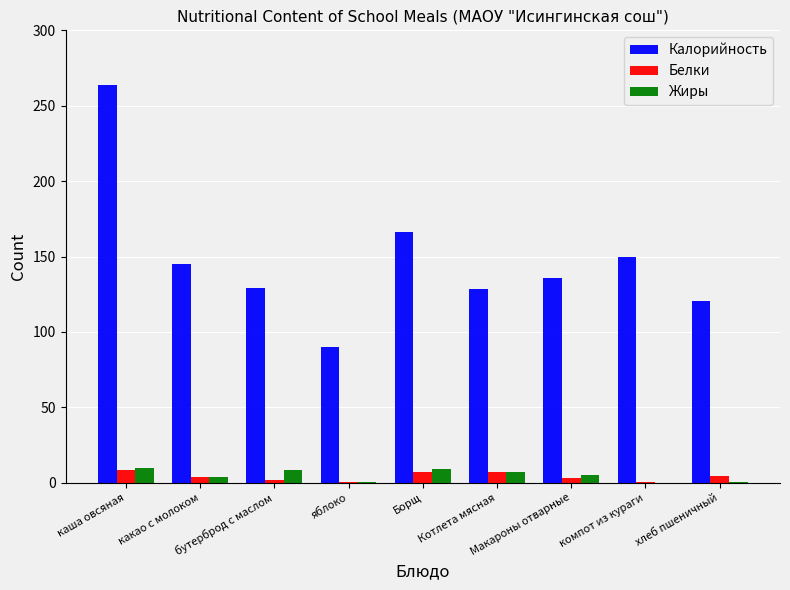

What is the sum of all Белки values?

36.6